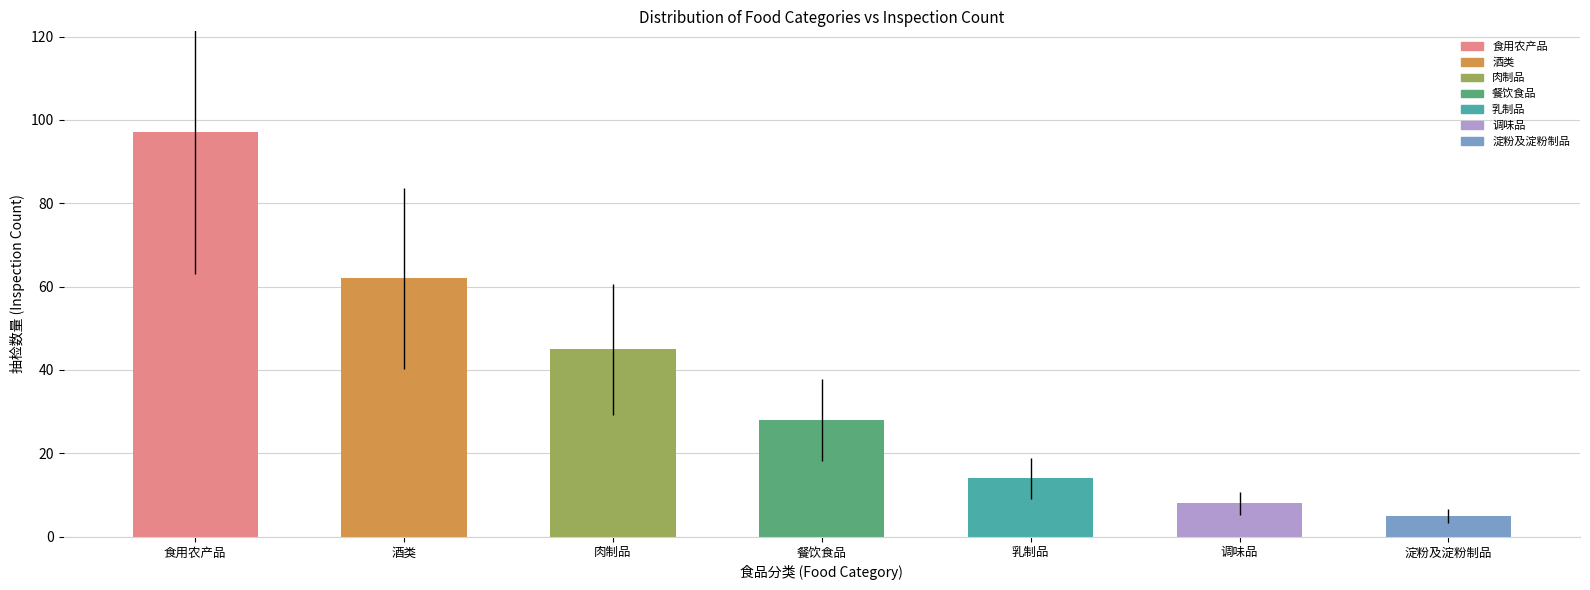

List the labels in order of value, largest first.

食用农产品, 酒类, 肉制品, 餐饮食品, 乳制品, 调味品, 淀粉及淀粉制品